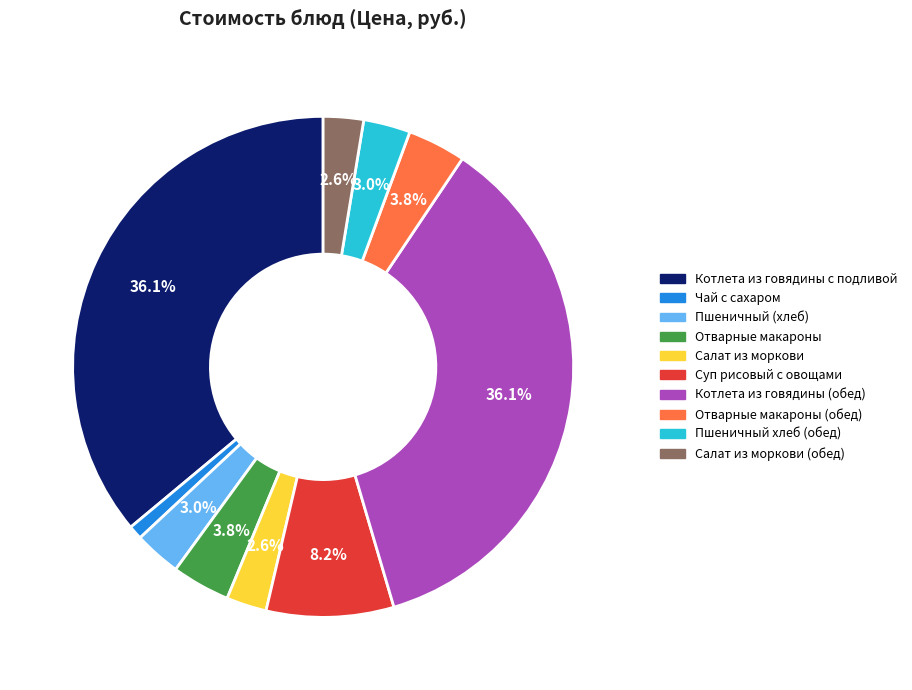

How many slices are in this pie chart?

10